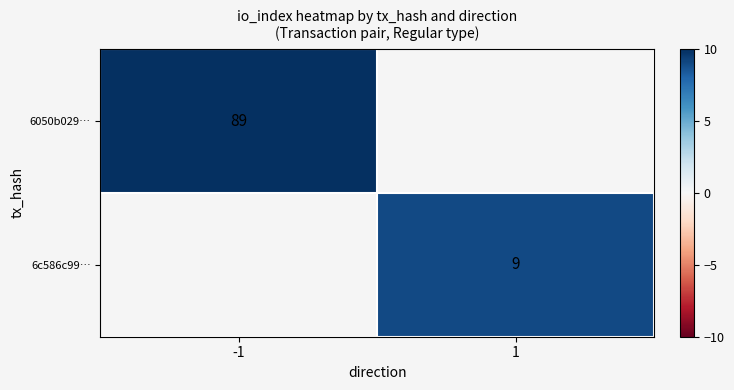

How many distinct data groups are displayed?

2